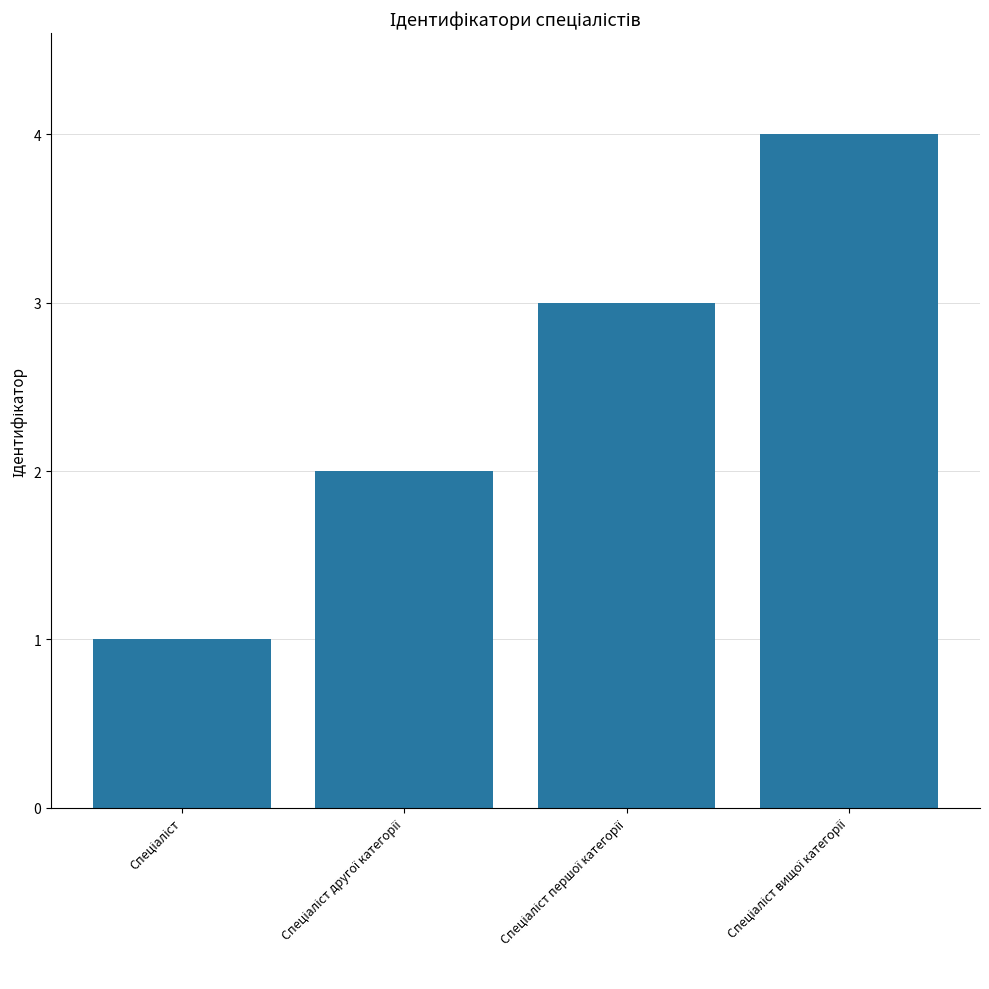

What is the greatest value displayed?

4